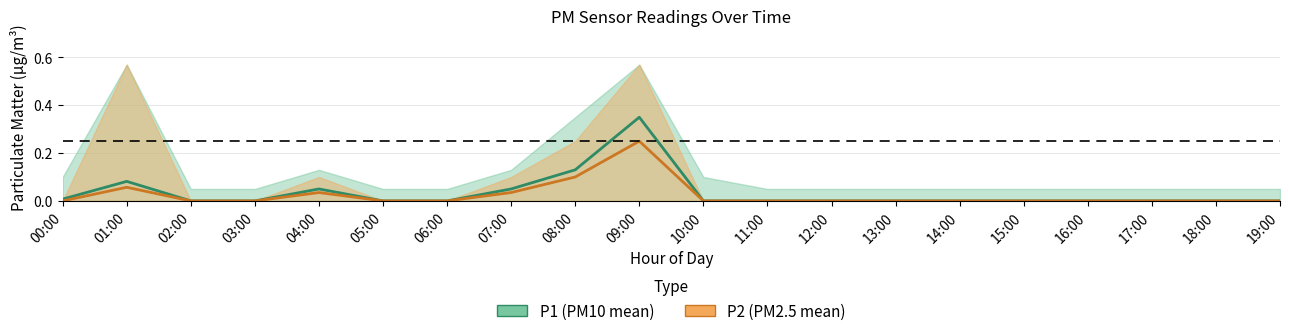

What position from the left is 14:00?

15